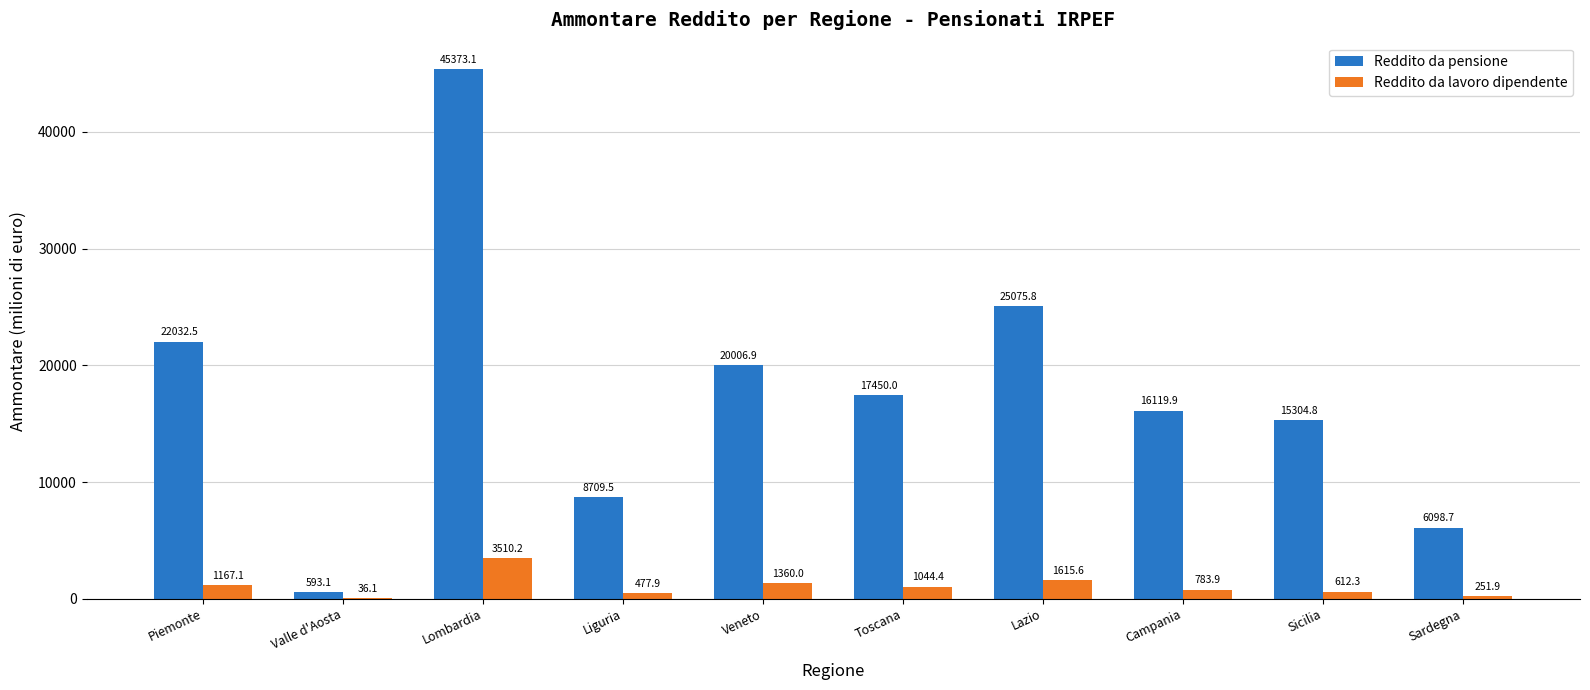

True or false: Reddito da pensione has a value of 24419.7 at Campania.

False